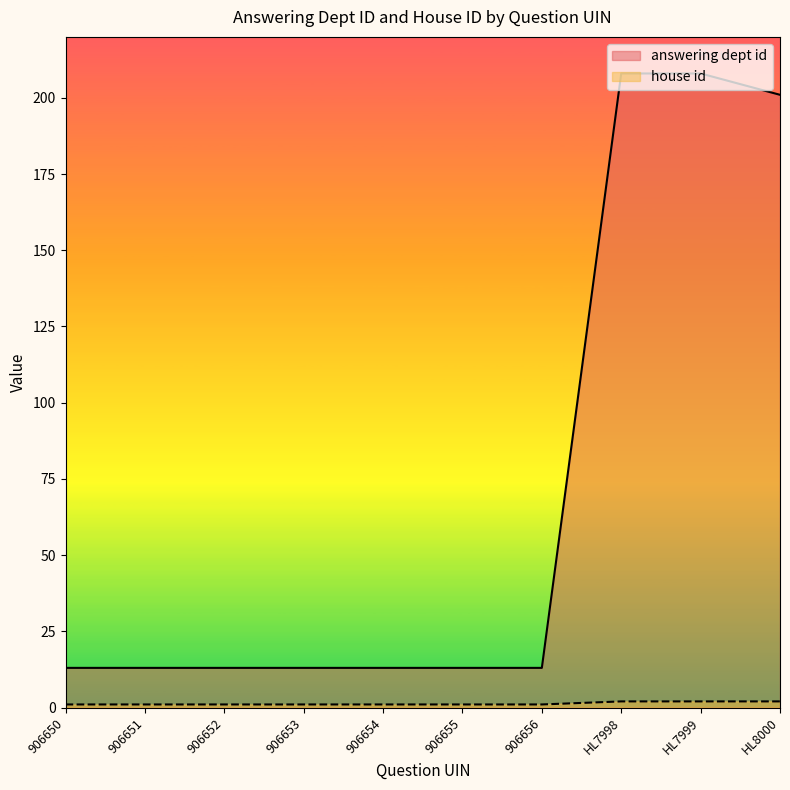

How many data points does each series have?

10